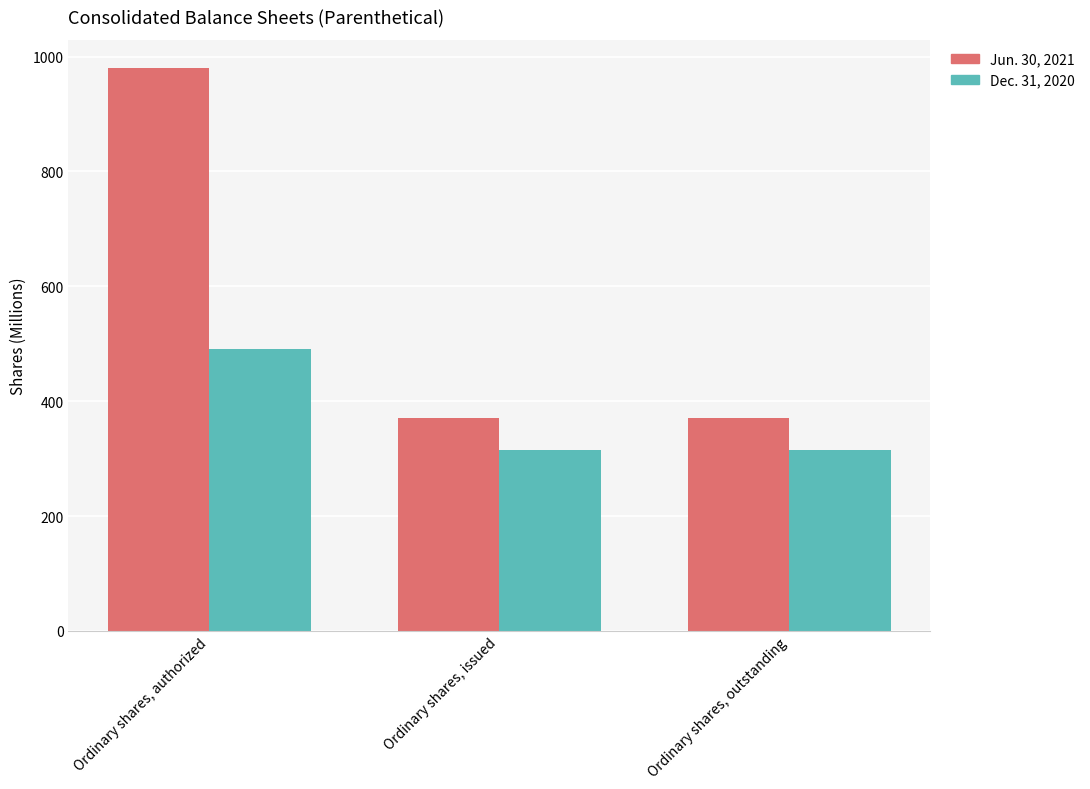

What is the difference between the highest and lowest values at Ordinary shares, authorized?

490.0